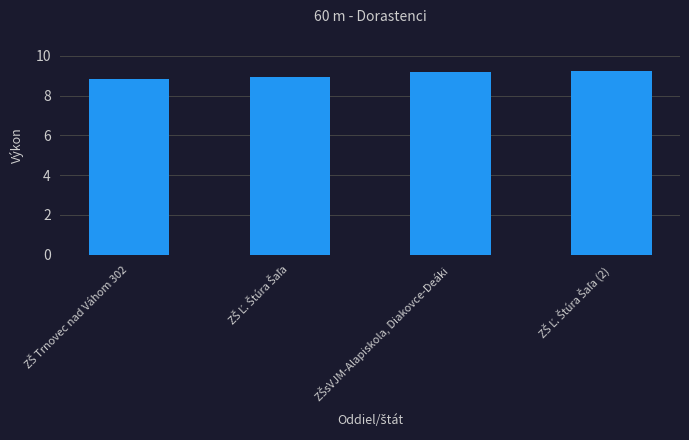

What is the sum of all values?

36.1